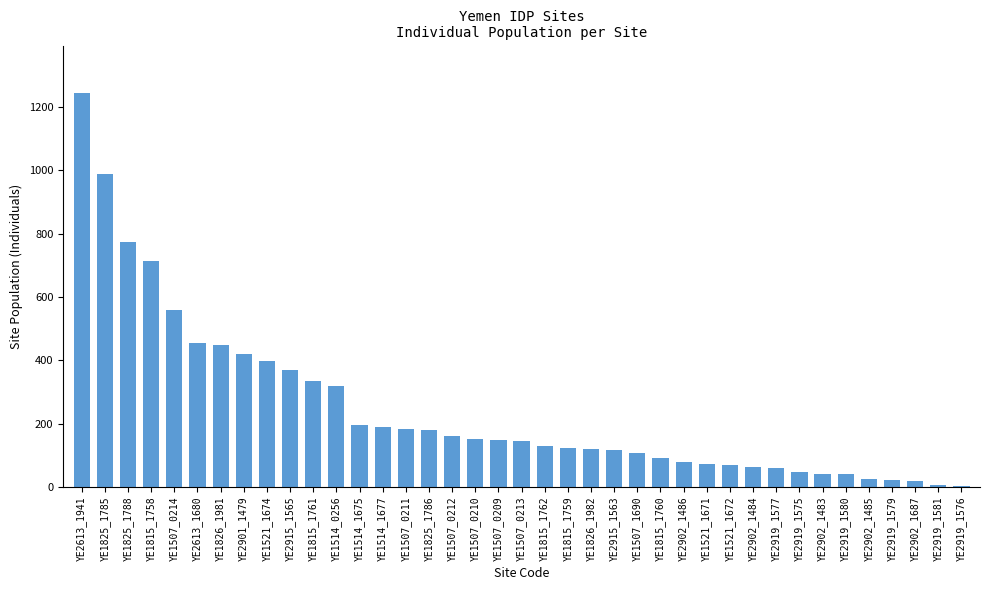

What is the sum of all values?

9629